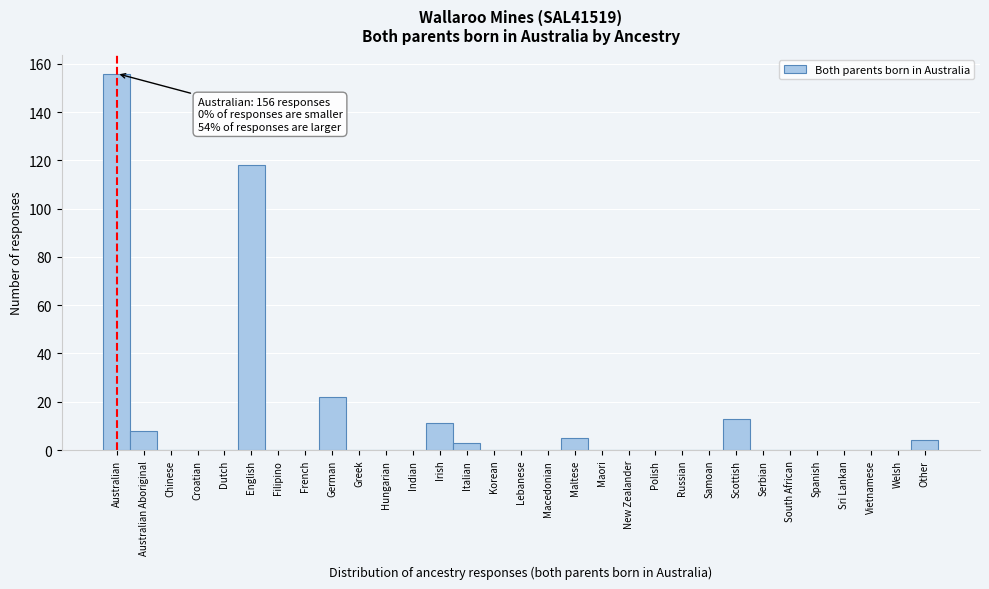

What is the sum of the values at Irish and Welsh?

11